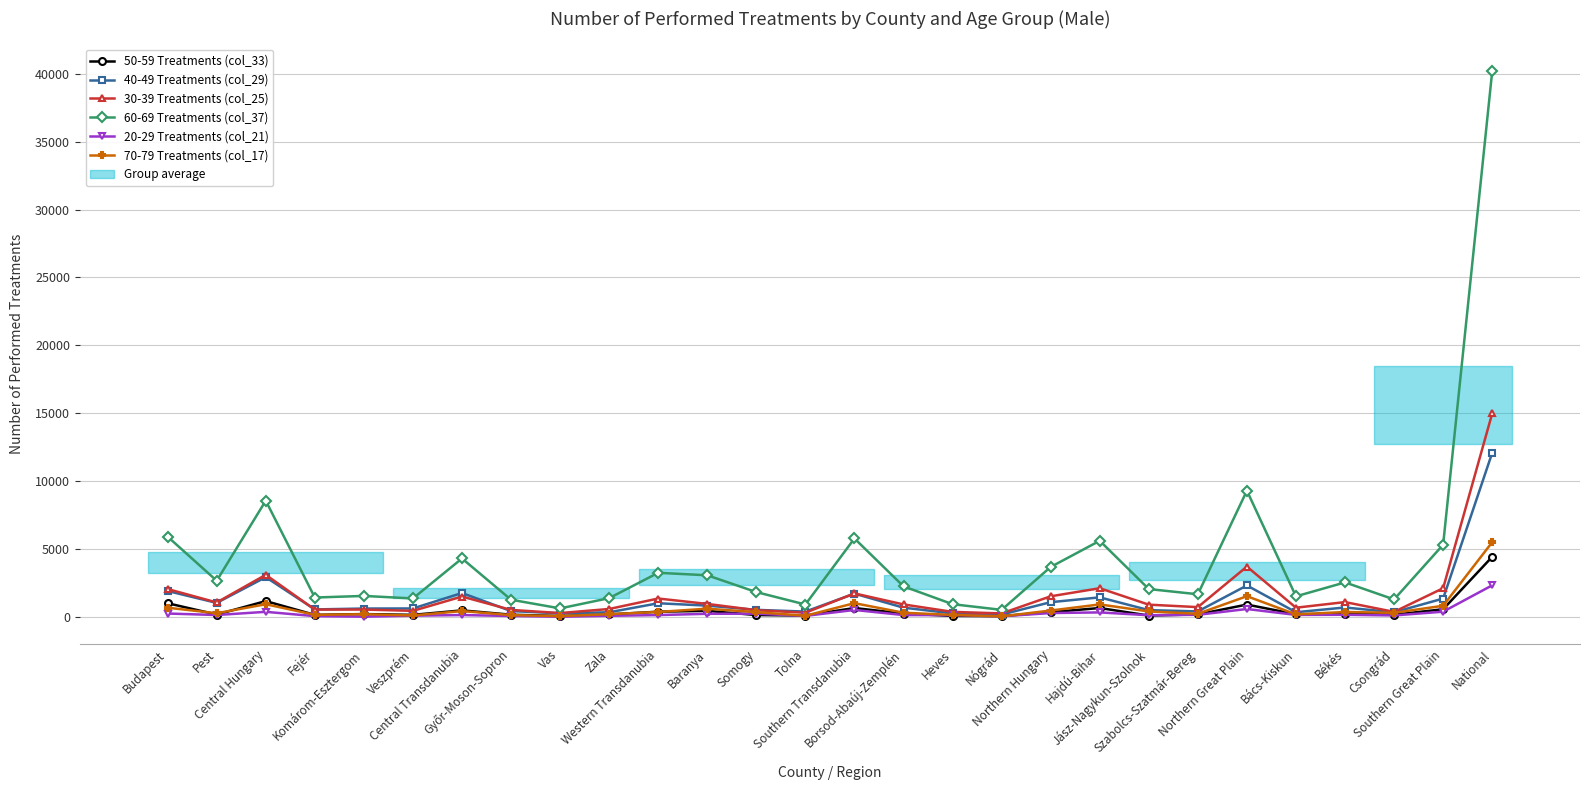

Reading left to right, transcribe all the data shown in this chart.

50-59 Treatments (col_33): Budapest=993	Pest=160	Central Hungary=1153	Fejér=135	Komárom-Esztergom=195	Veszprém=137	Central Transdanubia=467	Győr-Moson-Sopron=149	Vas=52	Zala=169	Western Transdanubia=370	Baranya=432	Somogy=124	Tolna=85	Southern Transdanubia=641	Borsod-Abaúj-Zemplén=234	Heves=59	Nógrád=43	Northern Hungary=336	Hajdú-Bihar=641	Jász-Nagykun-Szolnok=86	Szabolcs-Szatmár-Bereg=169	Northern Great Plain=896	Bács-Kiskun=180	Békés=222	Csongrád=148	Southern Great Plain=550	National=4413
40-49 Treatments (col_29): Budapest=1894	Pest=1019	Central Hungary=2913	Fejér=537	Komárom-Esztergom=603	Veszprém=608	Central Transdanubia=1748	Győr-Moson-Sopron=417	Vas=248	Zala=327	Western Transdanubia=992	Baranya=817	Somogy=506	Tolna=378	Southern Transdanubia=1701	Borsod-Abaúj-Zemplén=666	Heves=247	Nógrád=158	Northern Hungary=1071	Hajdú-Bihar=1426	Jász-Nagykun-Szolnok=486	Szabolcs-Szatmár-Bereg=391	Northern Great Plain=2303	Bács-Kiskun=331	Békés=680	Csongrád=327	Southern Great Plain=1338	National=12071
30-39 Treatments (col_25): Budapest=2039	Pest=1049	Central Hungary=3088	Fejér=525	Komárom-Esztergom=528	Veszprém=432	Central Transdanubia=1485	Győr-Moson-Sopron=502	Vas=269	Zala=570	Western Transdanubia=1341	Baranya=943	Somogy=481	Tolna=294	Southern Transdanubia=1718	Borsod-Abaúj-Zemplén=905	Heves=357	Nógrád=243	Northern Hungary=1505	Hajdú-Bihar=2099	Jász-Nagykun-Szolnok=888	Szabolcs-Szatmár-Bereg=707	Northern Great Plain=3694	Bács-Kiskun=664	Békés=1078	Csongrád=358	Southern Great Plain=2100	National=14973
60-69 Treatments (col_37): Budapest=5897	Pest=2651	Central Hungary=8548	Fejér=1414	Komárom-Esztergom=1532	Veszprém=1346	Central Transdanubia=4292	Győr-Moson-Sopron=1253	Vas=613	Zala=1370	Western Transdanubia=3236	Baranya=3052	Somogy=1815	Tolna=899	Southern Transdanubia=5766	Borsod-Abaúj-Zemplén=2237	Heves=924	Nógrád=505	Northern Hungary=3666	Hajdú-Bihar=5595	Jász-Nagykun-Szolnok=2038	Szabolcs-Szatmár-Bereg=1654	Northern Great Plain=9287	Bács-Kiskun=1501	Békés=2529	Csongrád=1273	Southern Great Plain=5303	National=40175
20-29 Treatments (col_21): Budapest=235	Pest=125	Central Hungary=360	Fejér=43	Komárom-Esztergom=4	Veszprém=76	Central Transdanubia=123	Győr-Moson-Sopron=54	Vas=0	Zala=67	Western Transdanubia=121	Baranya=216	Somogy=222	Tolna=61	Southern Transdanubia=499	Borsod-Abaúj-Zemplén=122	Heves=117	Nógrád=32	Northern Hungary=271	Hajdú-Bihar=317	Jász-Nagykun-Szolnok=110	Szabolcs-Szatmár-Bereg=141	Northern Great Plain=568	Bács-Kiskun=133	Békés=144	Csongrád=94	Southern Great Plain=371	National=2313
70-79 Treatments (col_17): Budapest=664	Pest=256	Central Hungary=920	Fejér=139	Komárom-Esztergom=184	Veszprém=93	Central Transdanubia=416	Győr-Moson-Sopron=120	Vas=44	Zala=188	Western Transdanubia=352	Baranya=591	Somogy=337	Tolna=70	Southern Transdanubia=998	Borsod-Abaúj-Zemplén=295	Heves=133	Nógrád=27	Northern Hungary=455	Hajdú-Bihar=906	Jász-Nagykun-Szolnok=388	Szabolcs-Szatmár-Bereg=217	Northern Great Plain=1511	Bács-Kiskun=172	Békés=348	Csongrád=287	Southern Great Plain=807	National=5489